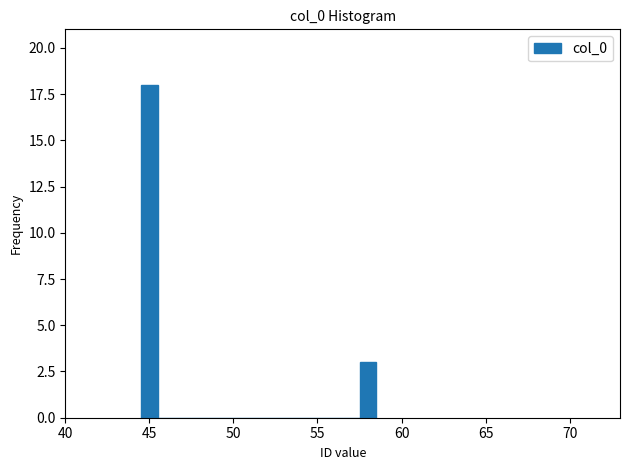

Around what value on the x-axis is the tallest bar? Give the approximate position of its centre, as read against the axis.

45.0